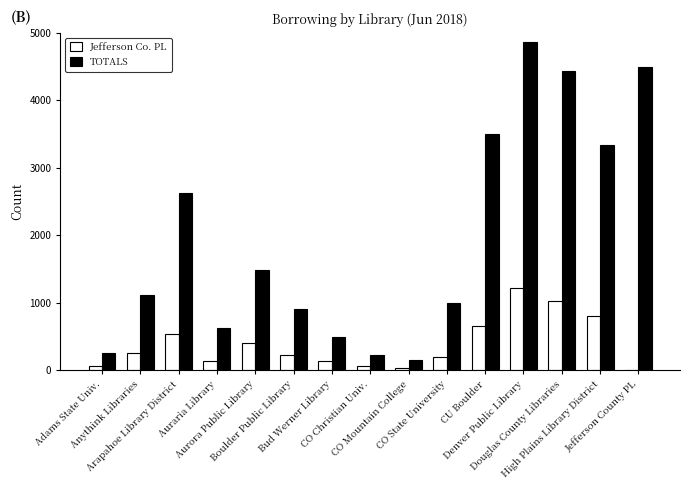

Which series has the largest total across all categories?

TOTALS